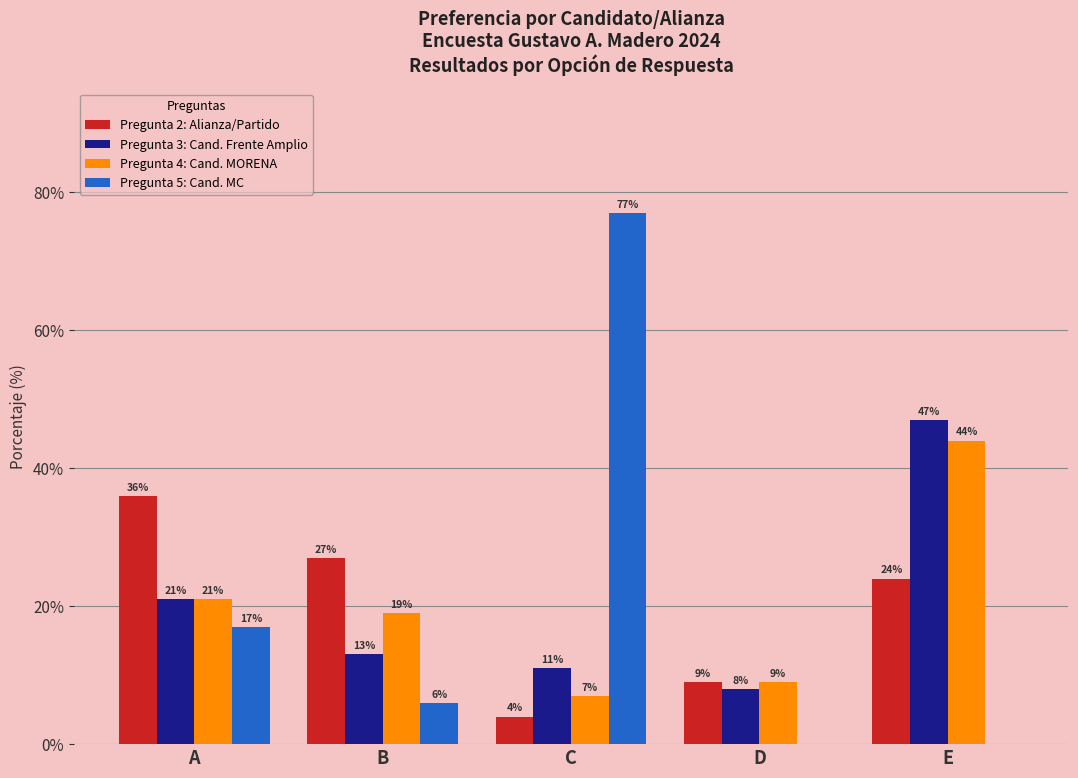

What is the highest value of the Pregunta 4: Cand. MORENA series?

44